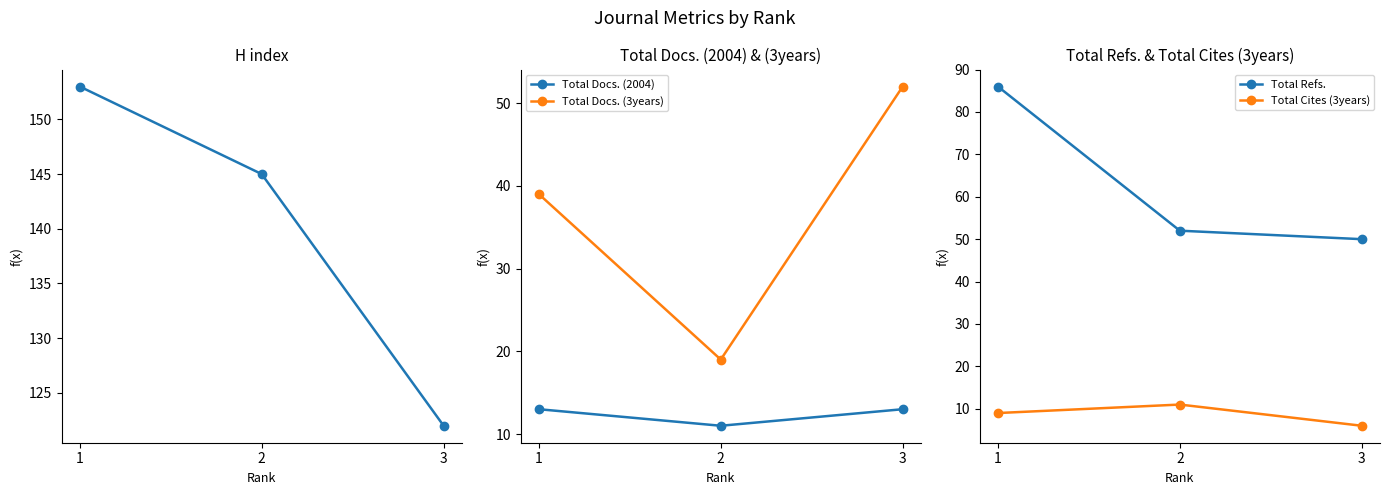

Where does the Total Cites (3years) series first go above 9?

2